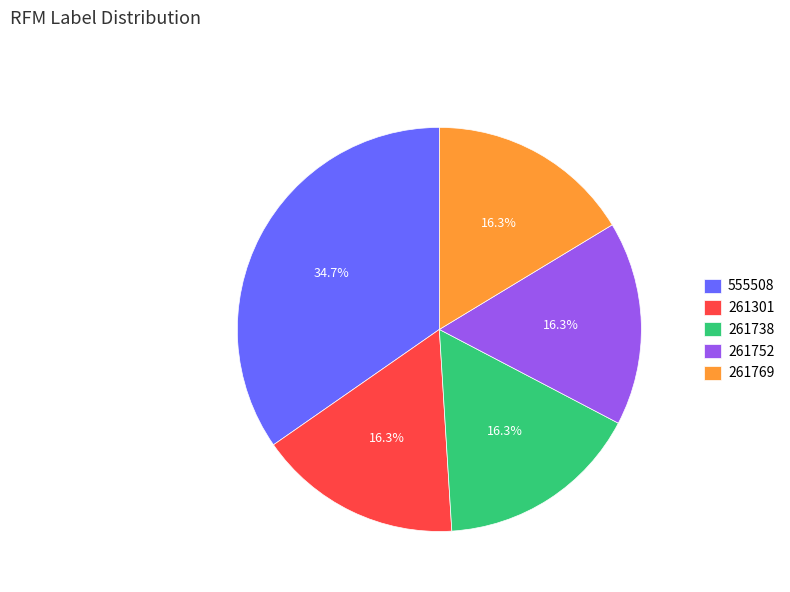

To the nearest percent, what is the average slice percentage?

20%